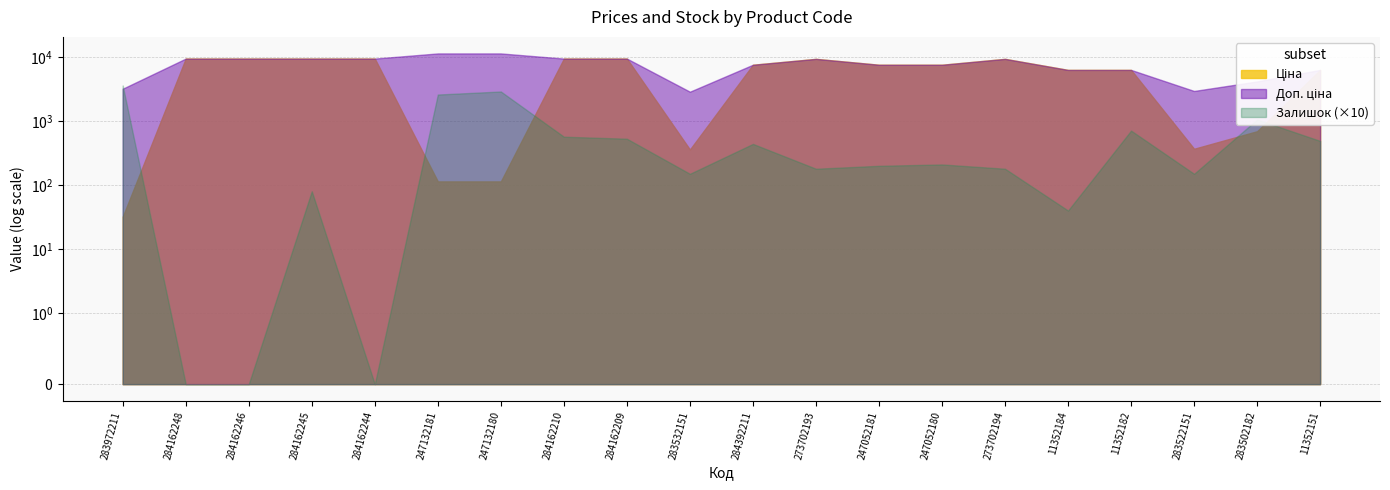

How many values in Залишок are above zero?

17